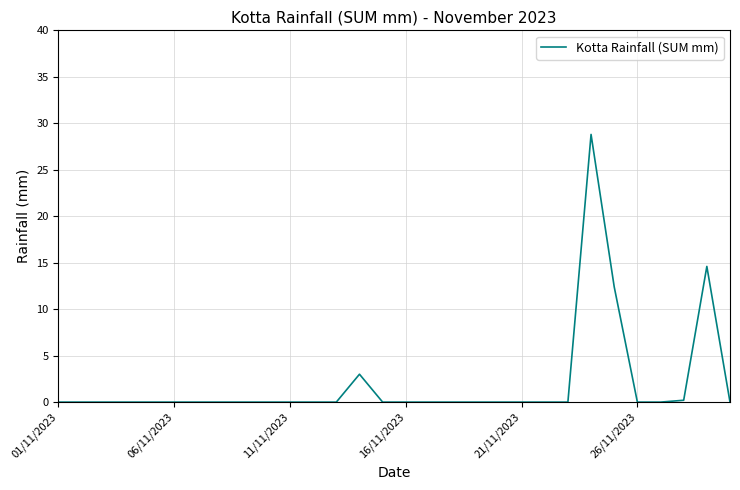

What is the difference between the maximum and second lowest values?

28.8